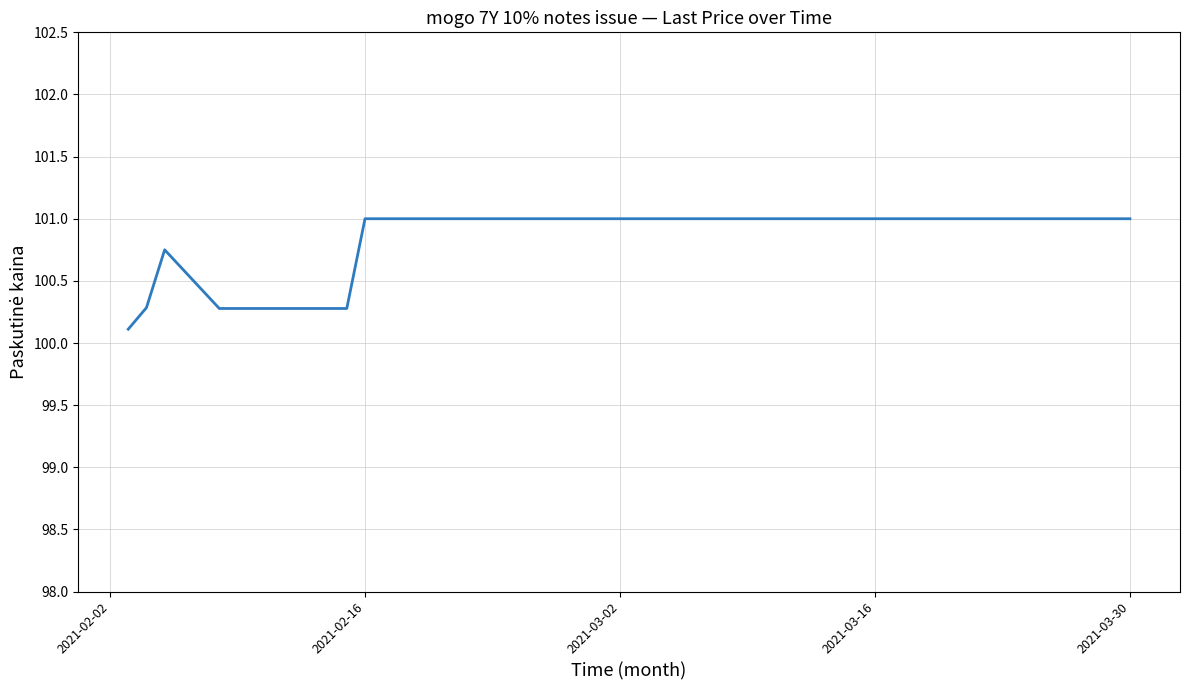

What is the minimum value shown in the chart?

100.1